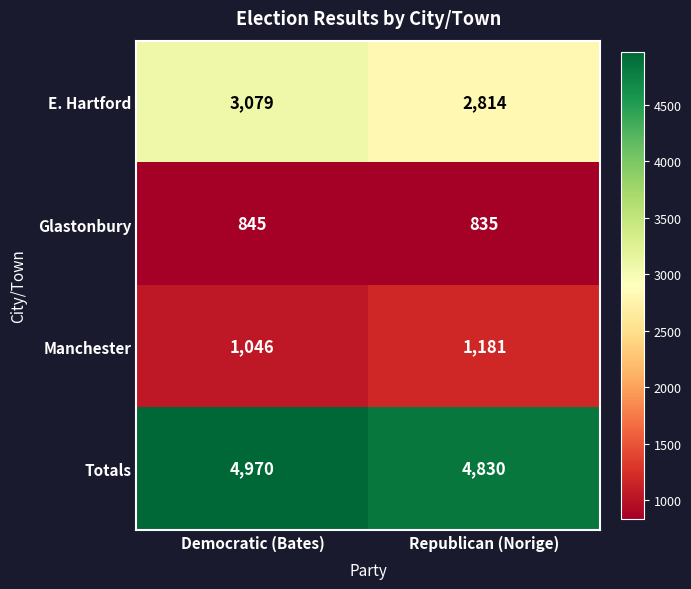

At which label does Manchester reach its peak?

Republican (Norige)